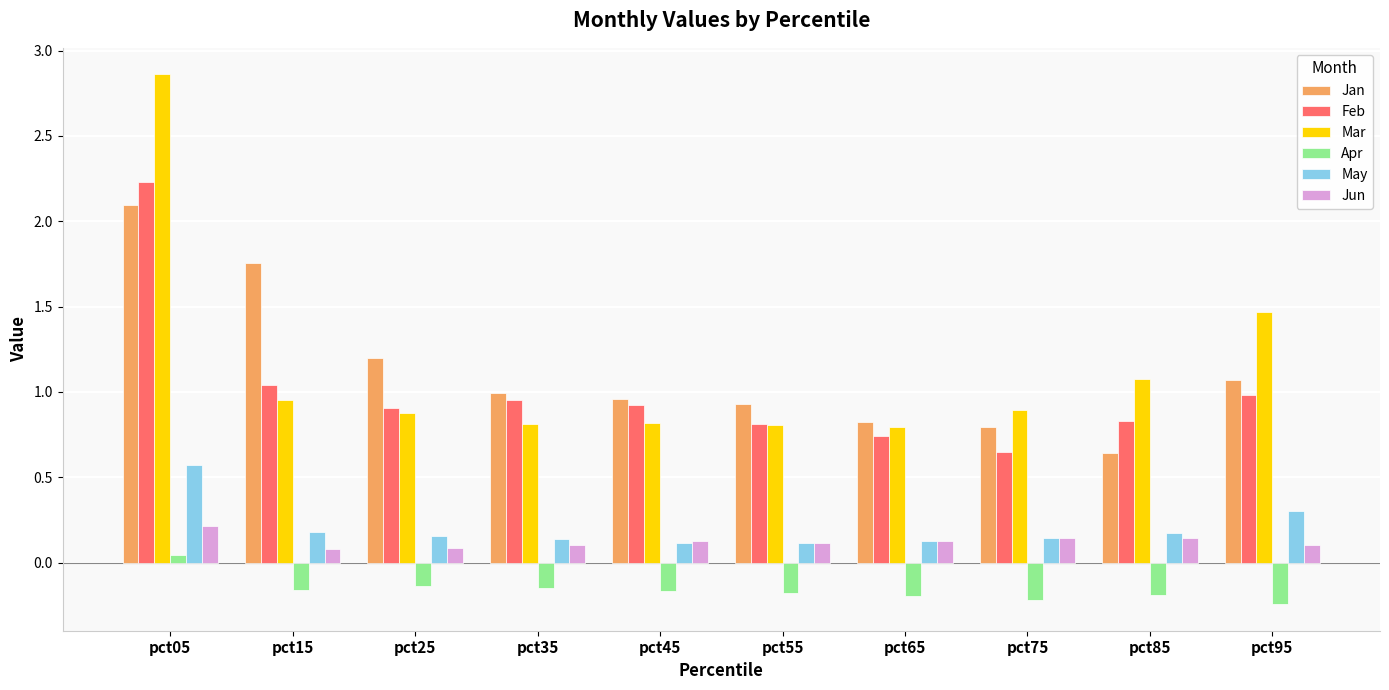

What is the total value across all series at pct45?

2.8